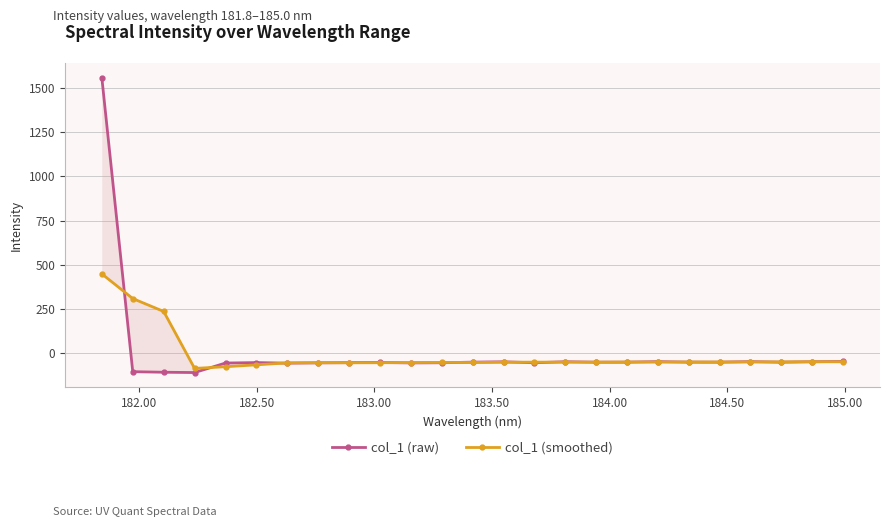

Which series ends up on top after the final intersection of col_1 (smoothed) and col_1 (raw)?

col_1 (raw)